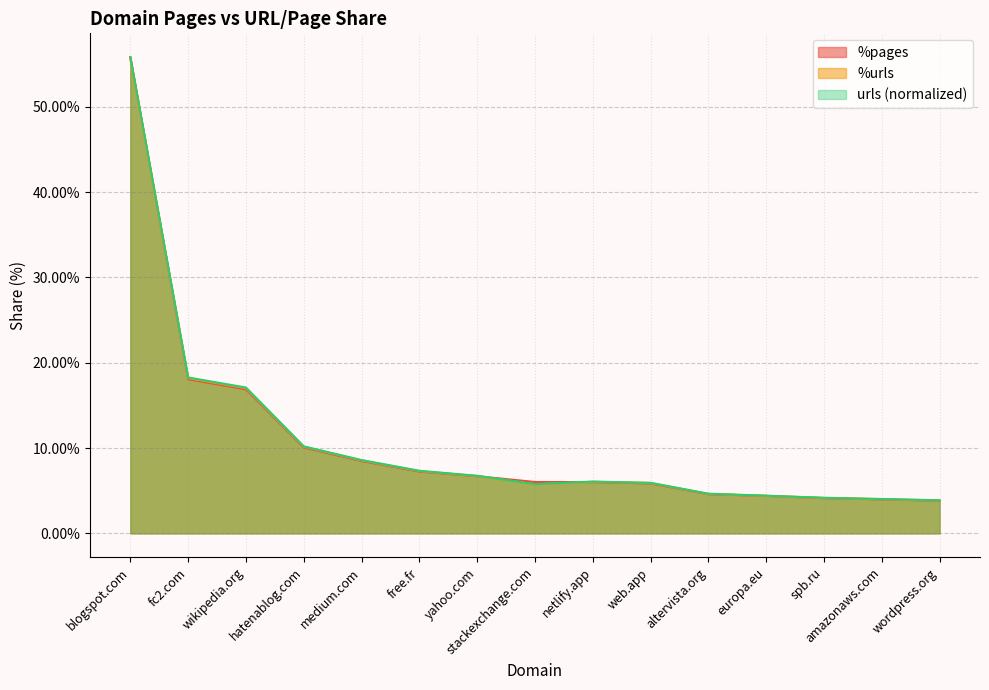

What is the spread (max minus min) of values at free.fr?

0.1